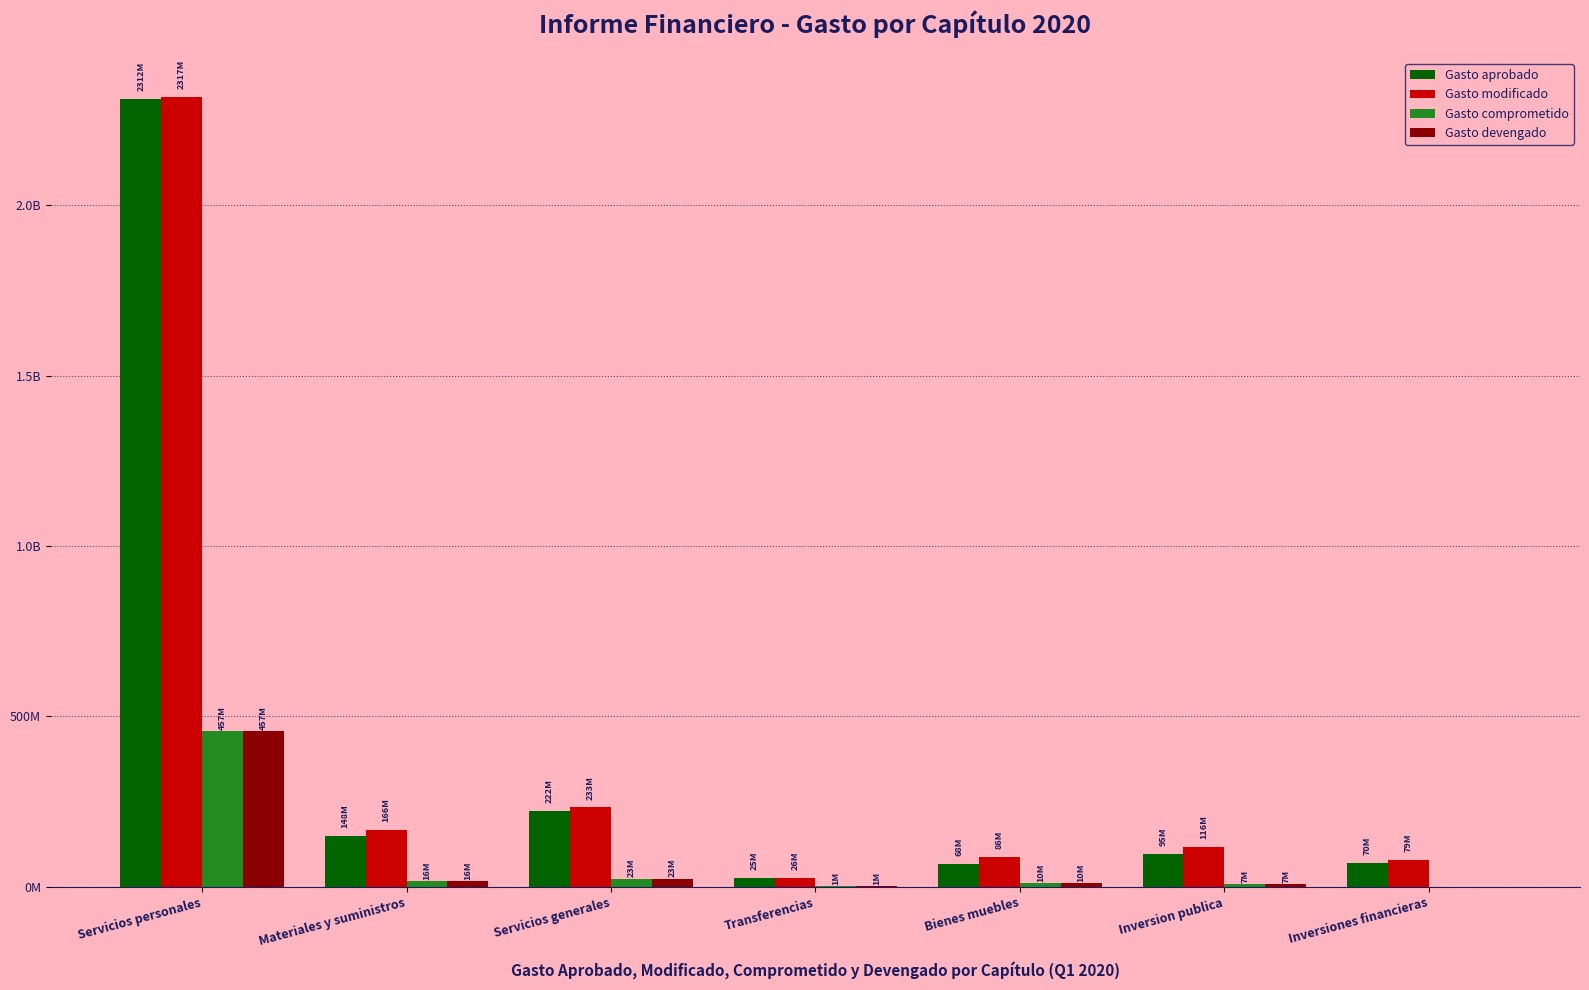

What position from the left is Materiales y suministros?

2